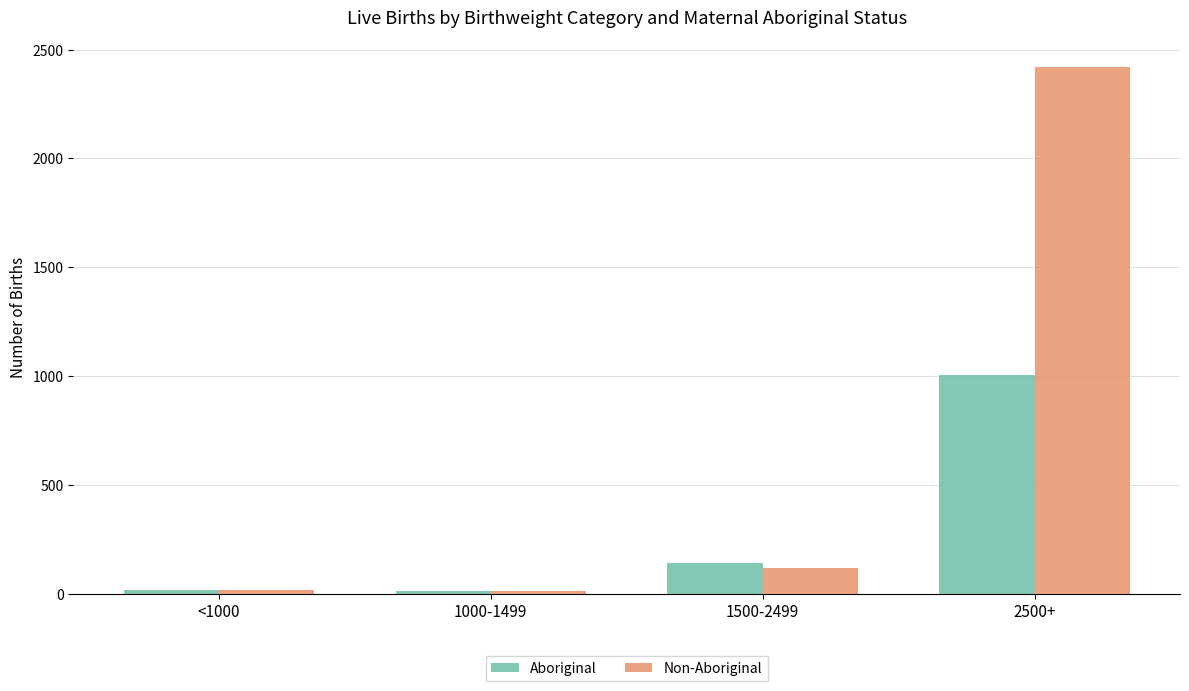

Which series has the largest range (max minus min)?

Non-Aboriginal